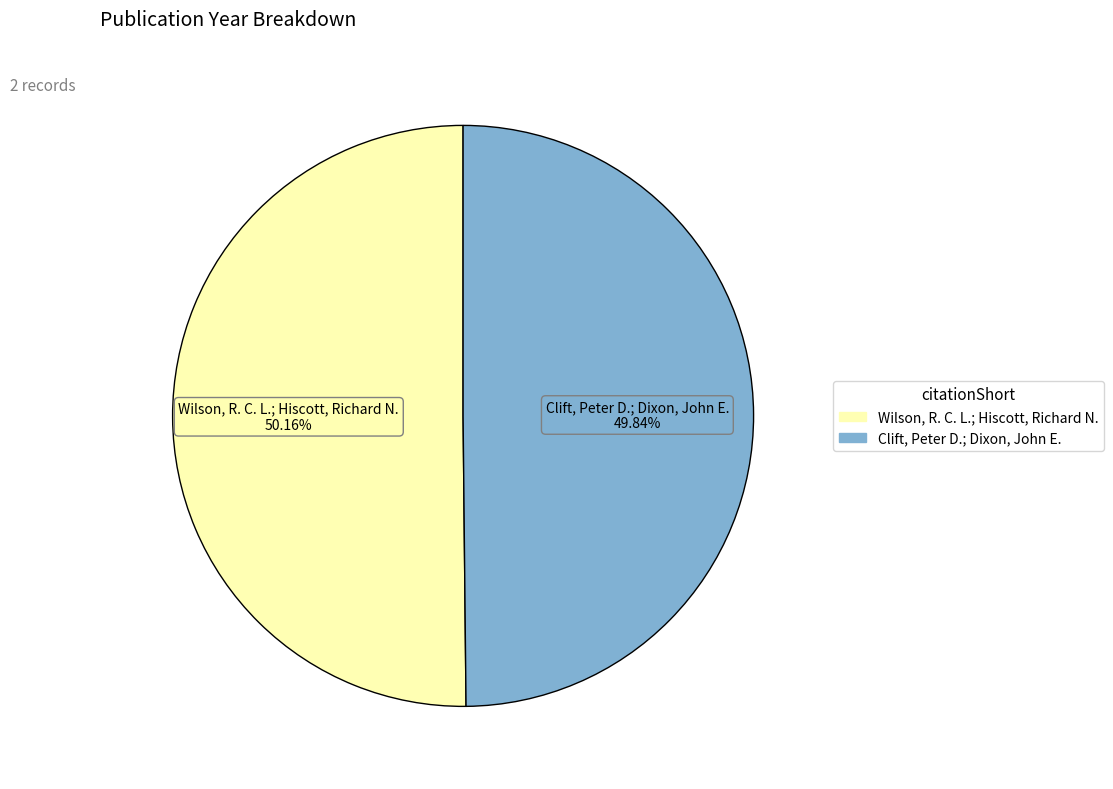

What is the ratio of the value at Clift, Peter D.; Dixon, John E. to the value at Wilson, R. C. L.; Hiscott, Richard N.?

1.0